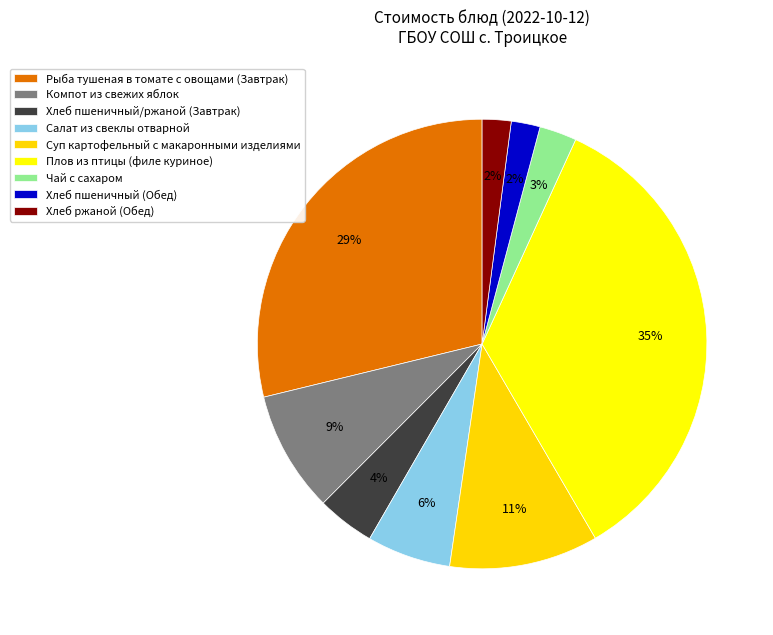

How many segments does this pie chart have?

9